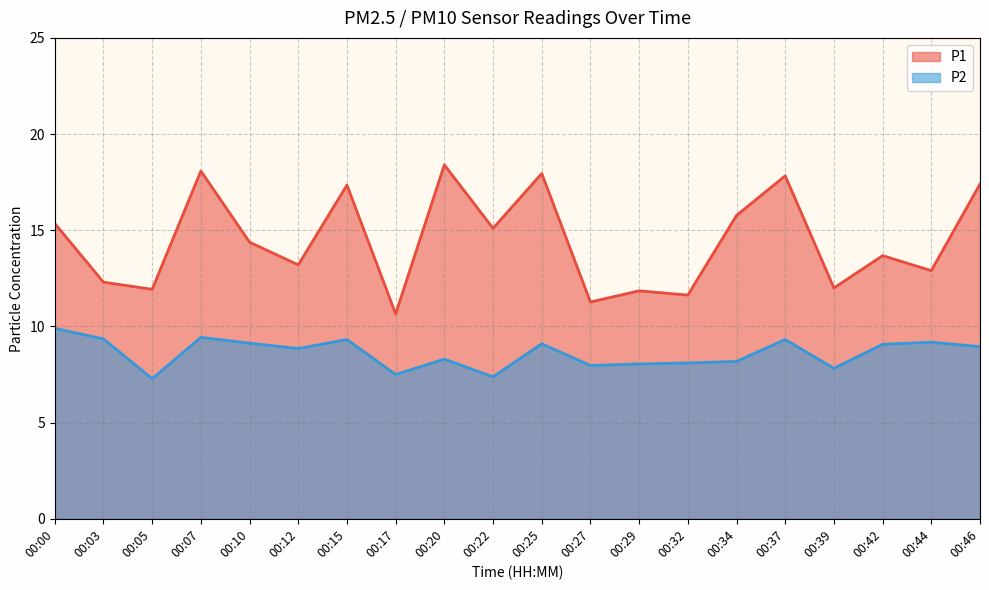

The P1 series shows 6.1 at 00:27. True or false?

False